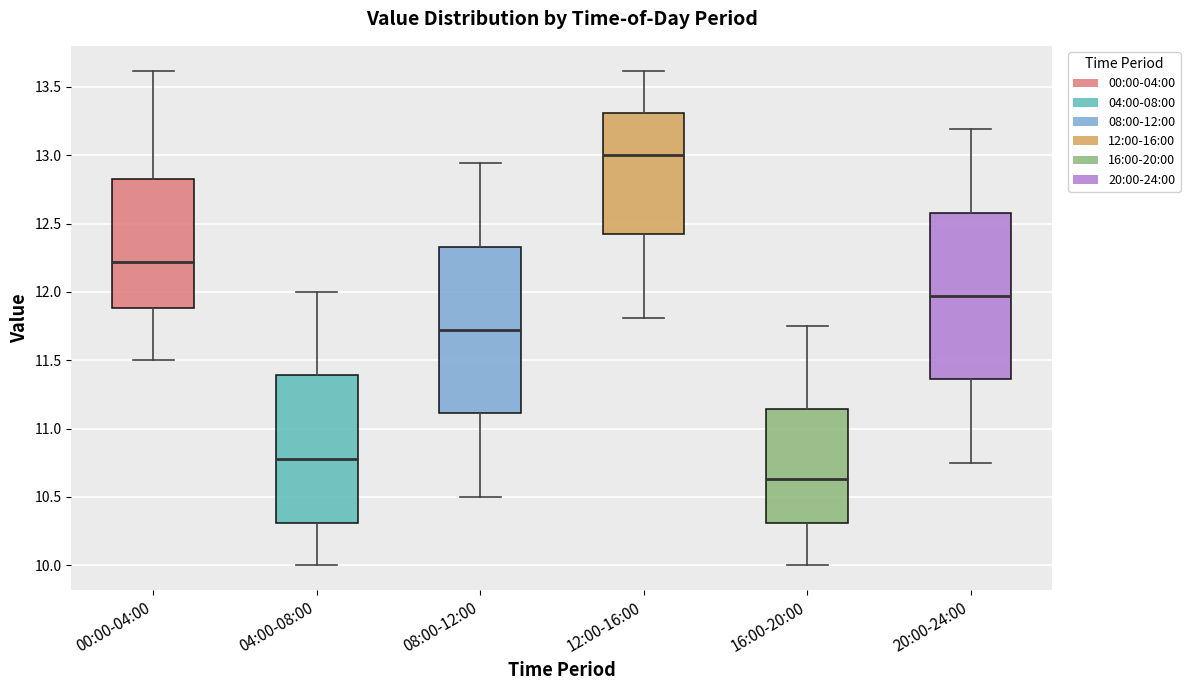

Reading left to right, read every box against the y-axis: the position of its median line, the range the box covers, and the ends of its whiskers. The values are not printed on the chart, so give them approximately, as read against the axis.

00:00-04:00: median 12.20, box 11.90 to 12.85, whiskers 11.50 to 13.60
04:00-08:00: median 10.80, box 10.30 to 11.40, whiskers 10.00 to 12.00
08:00-12:00: median 11.70, box 11.10 to 12.35, whiskers 10.50 to 12.95
12:00-16:00: median 13.00, box 12.45 to 13.30, whiskers 11.80 to 13.60
16:00-20:00: median 10.65, box 10.30 to 11.15, whiskers 10.00 to 11.75
20:00-24:00: median 11.95, box 11.35 to 12.60, whiskers 10.75 to 13.20